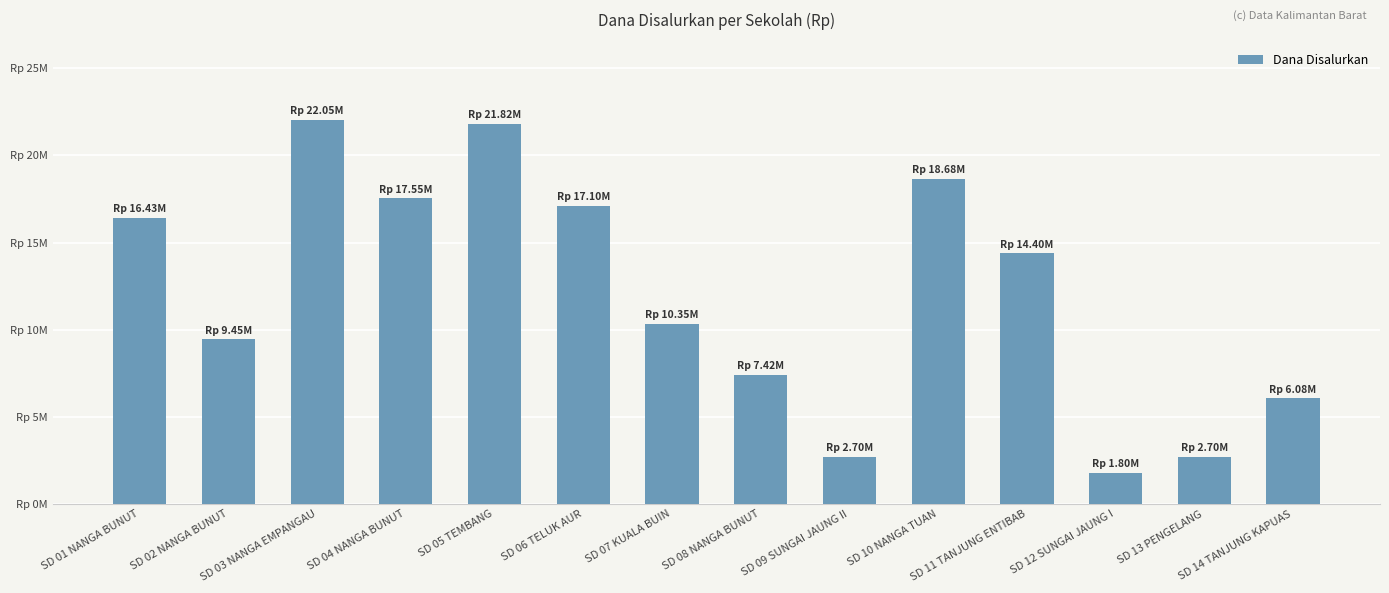

Approximately how many times larger is the value at SD 10 NANGA TUAN compared to SD 03 NANGA EMPANGAU?

0.8